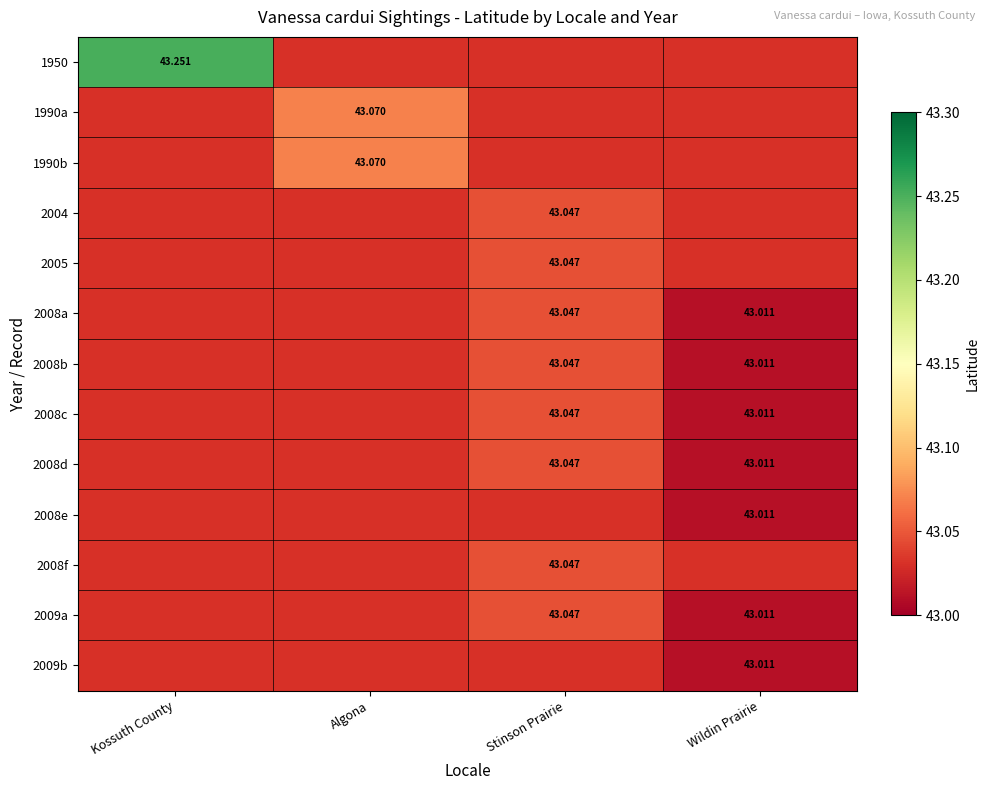

Is the value of 2008a at Stinson Prairie greater than the value of 2008d at Wildin Prairie?

Yes